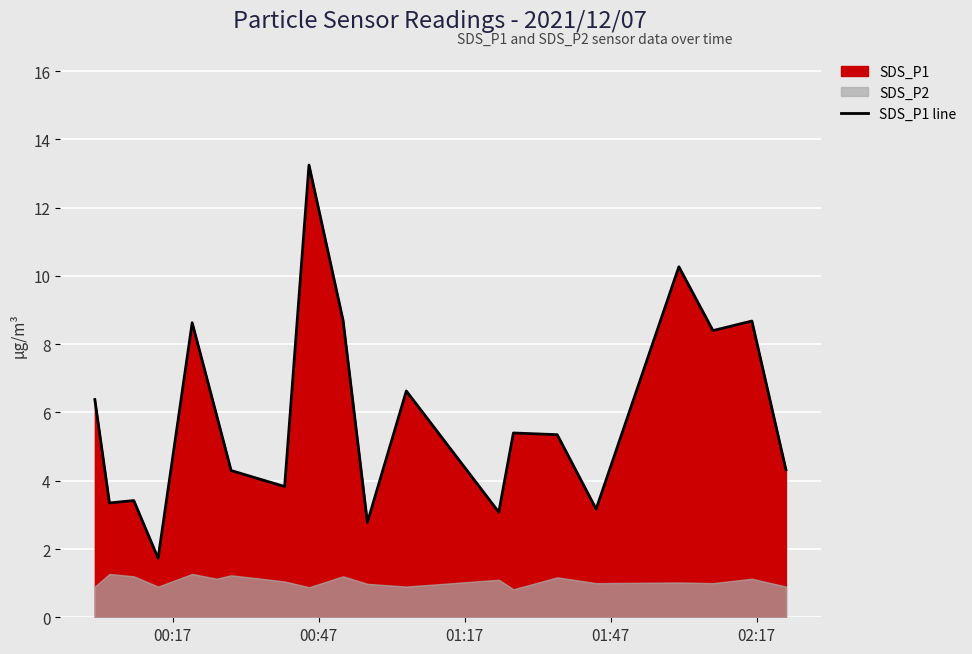

What is the maximum value shown in the chart?

13.2